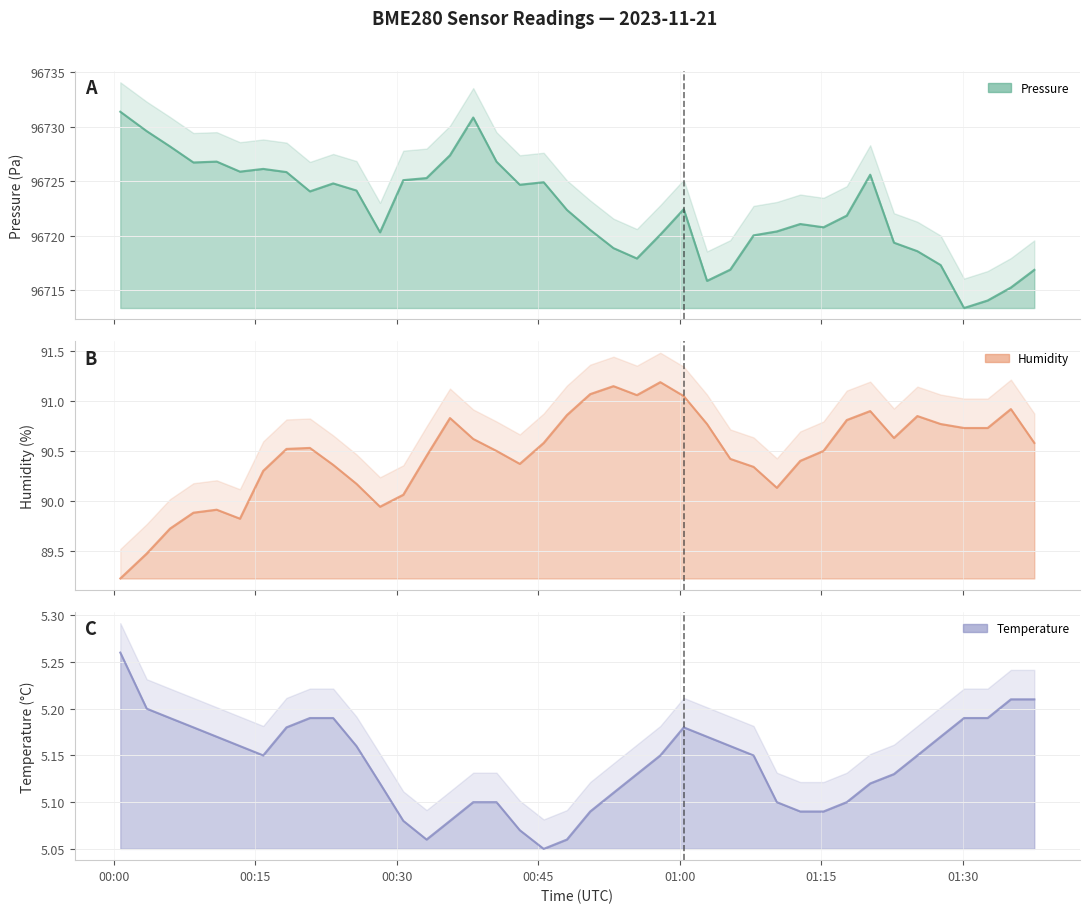

What is the sum of all humidity values?

3619.1